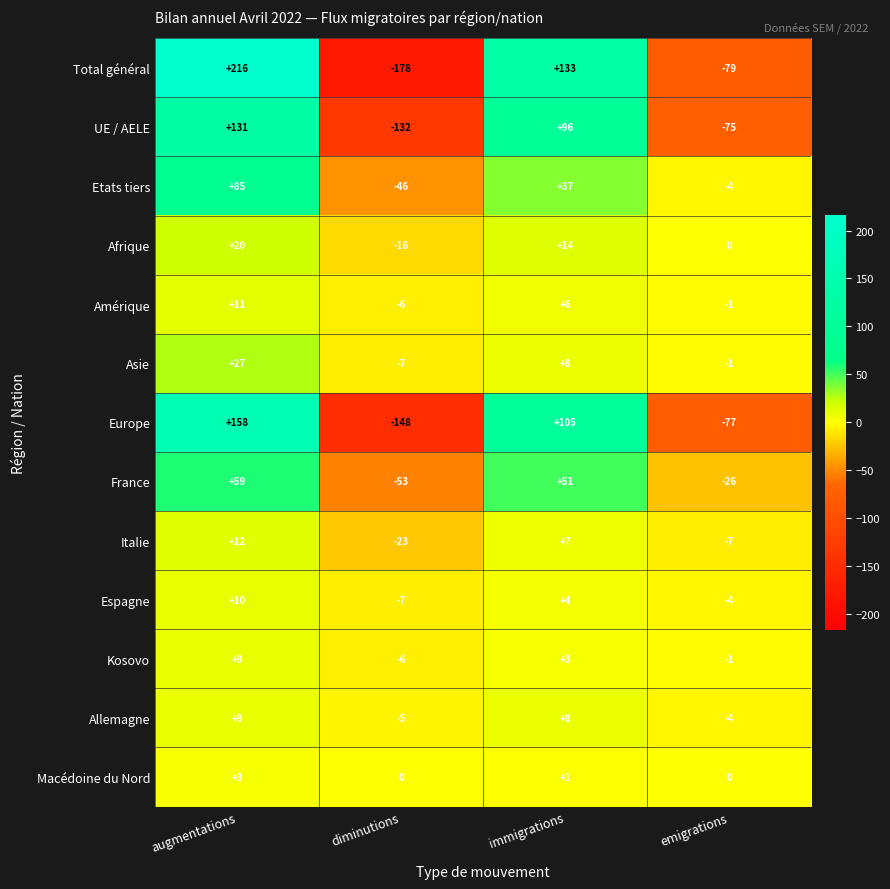

At which label does Total général first exceed 133?

augmentations